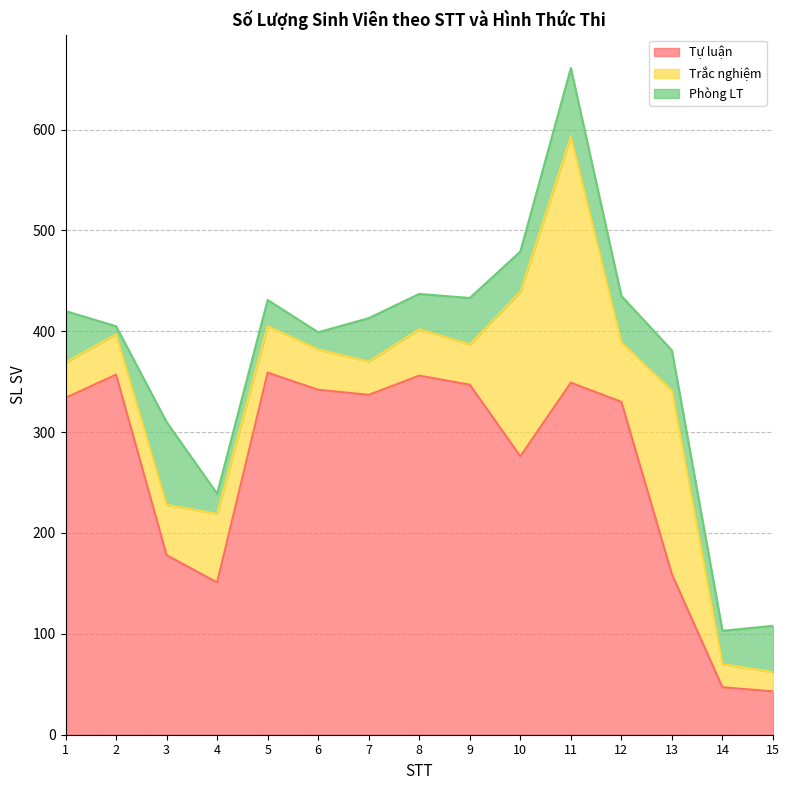

Which series changed the most between 6 and 13?

Tự luận